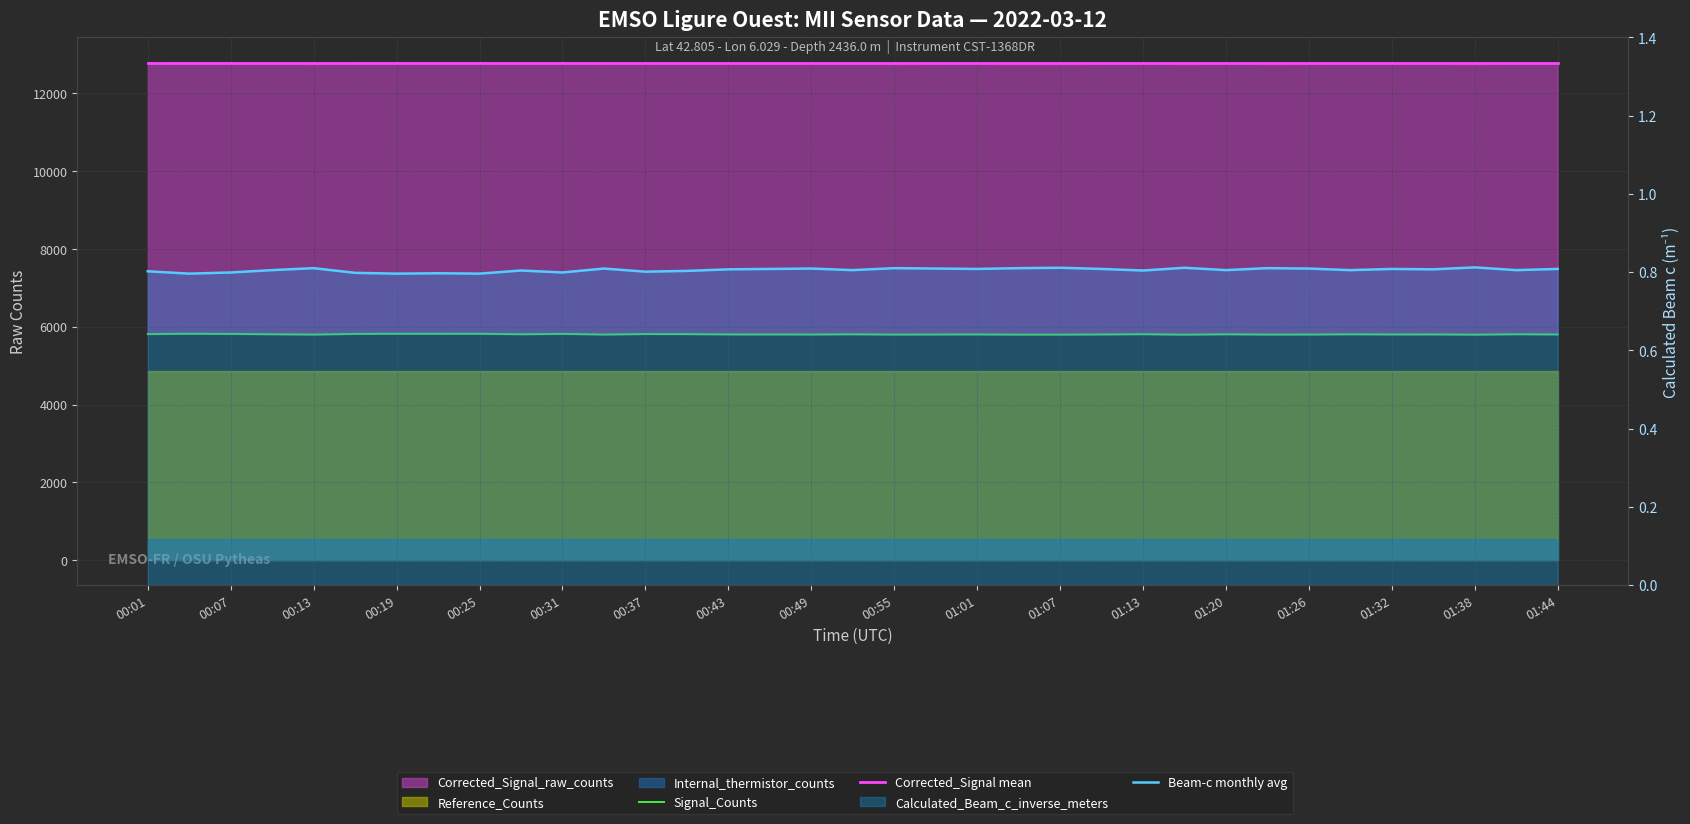

How many lines are shown in the chart?

3